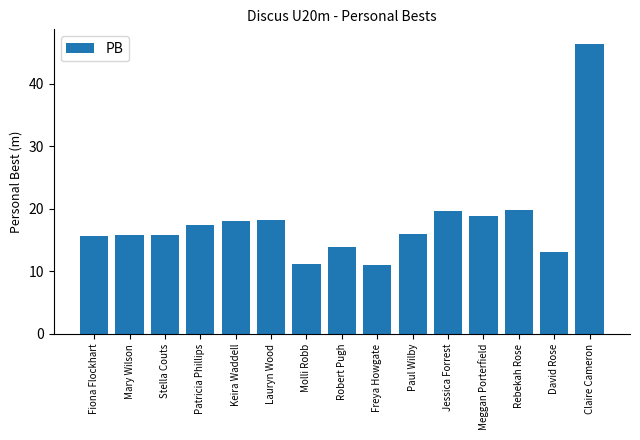

What position from the left is Freya Howgate?

9